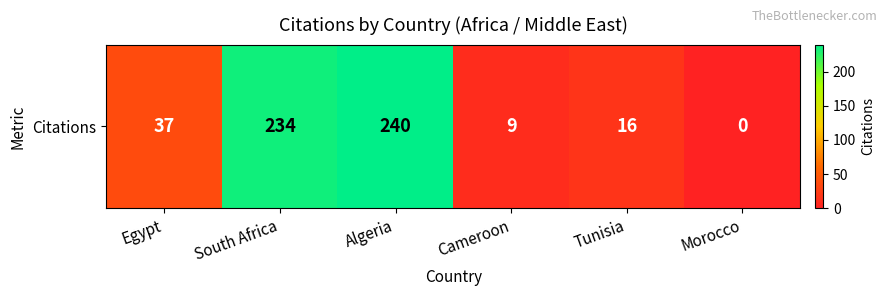

What is the change in value from Egypt to Algeria?

+203